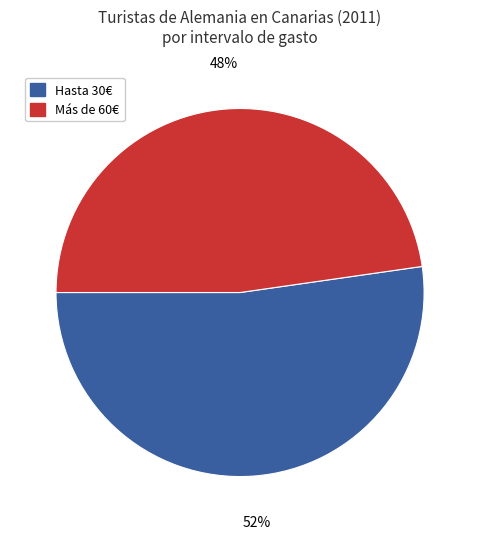

Which slice is the smallest?

Más de 60€